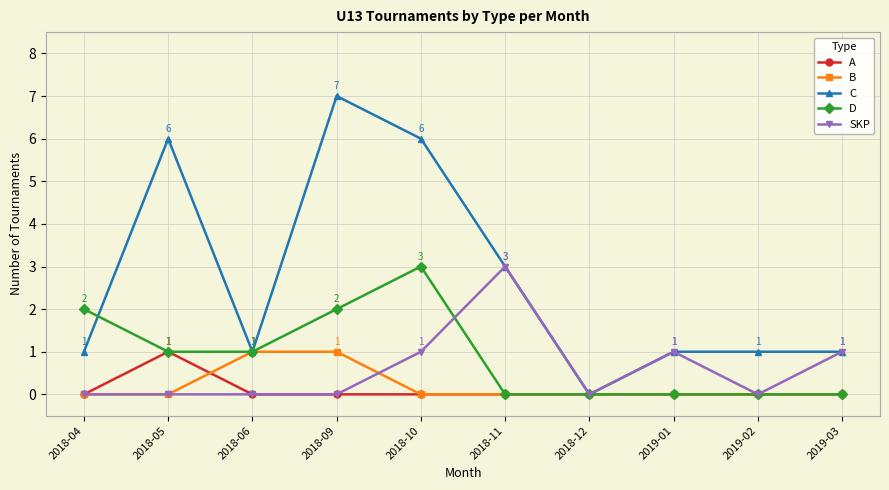

At which category does D reach its first local peak?

2018-10